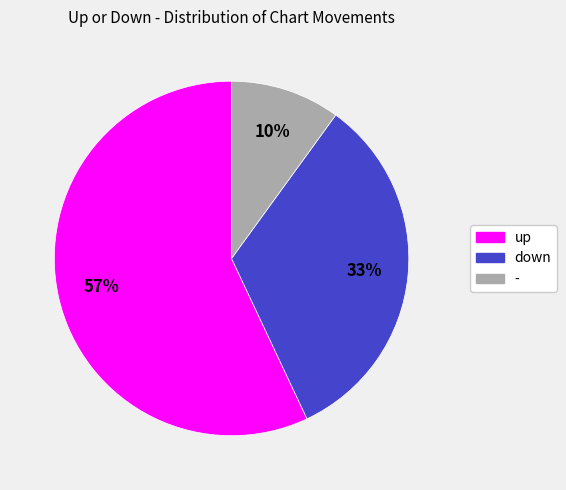

To the nearest percent, what is the difference between the up and down slice percentages?

24%